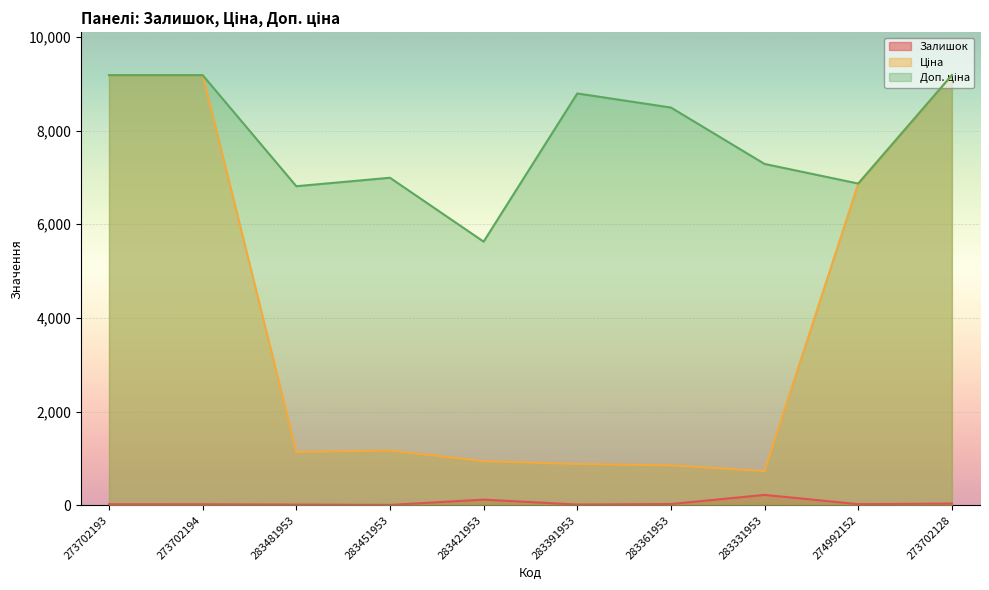

True or false: Ціна and Доп. ціна cross at least once.

False